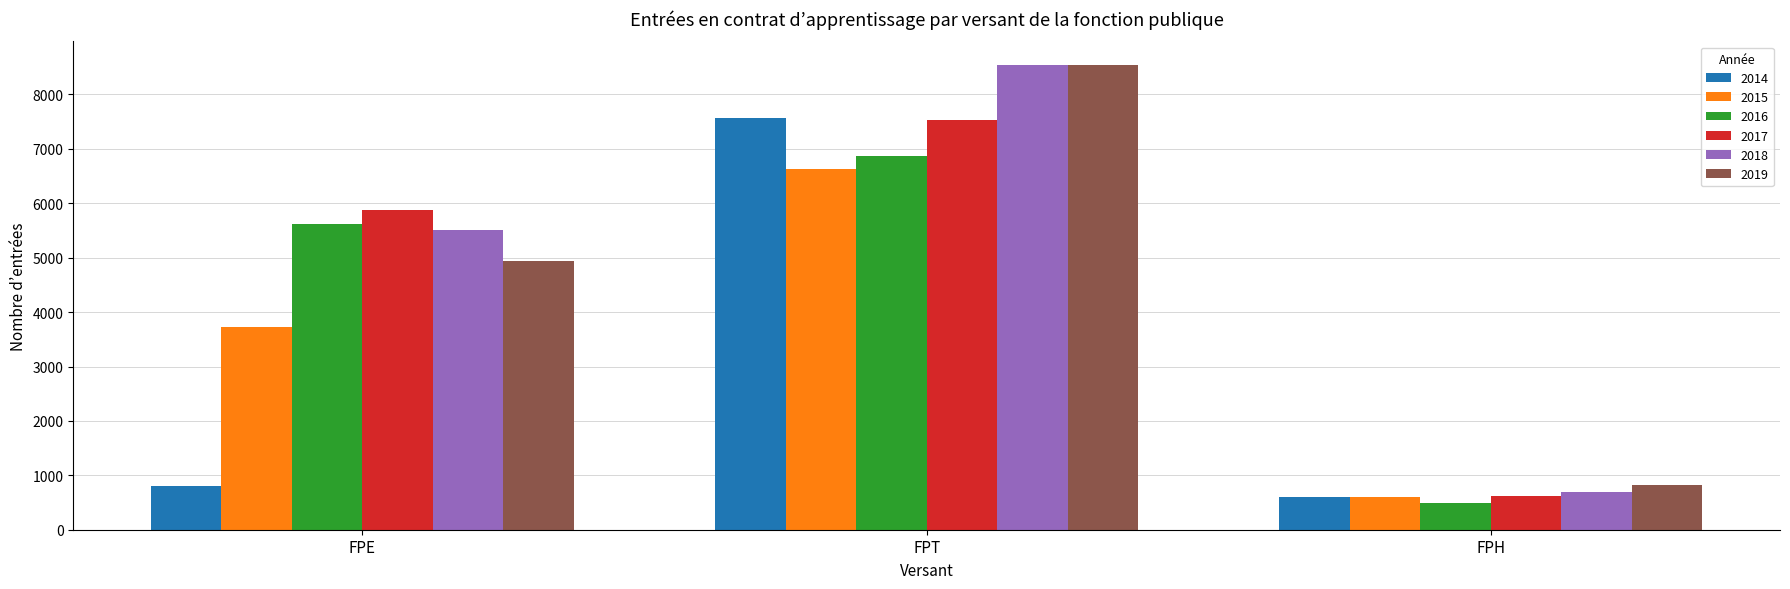

List the labels in order of 2019 value, smallest first.

FPH, FPE, FPT